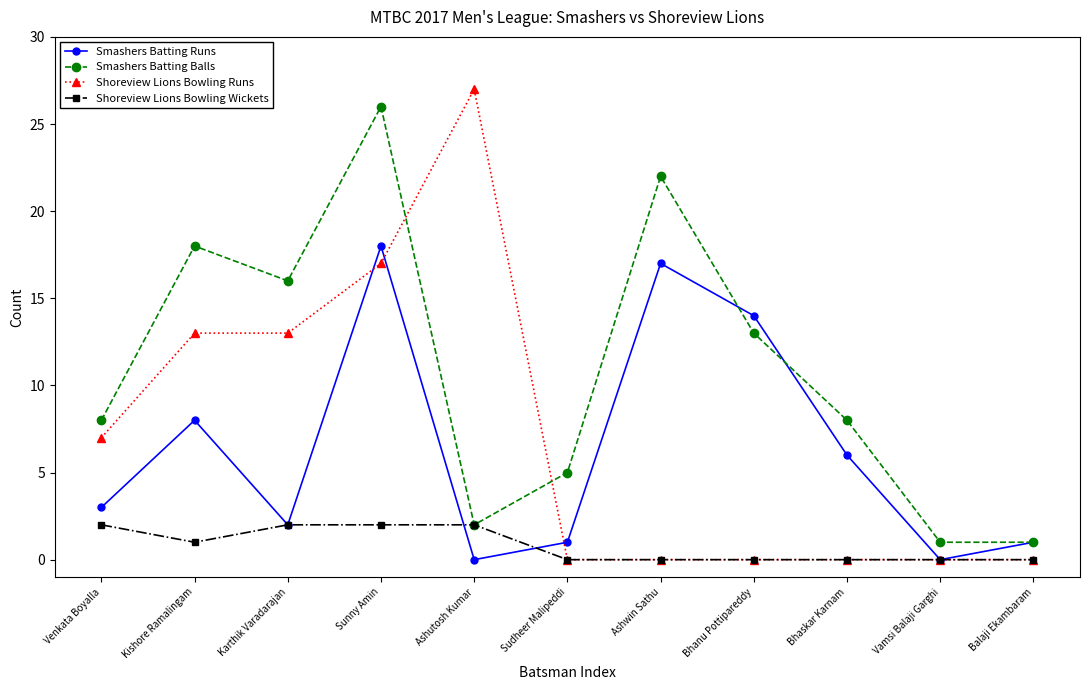

Which series has the largest total across all categories?

Smashers Batting Balls